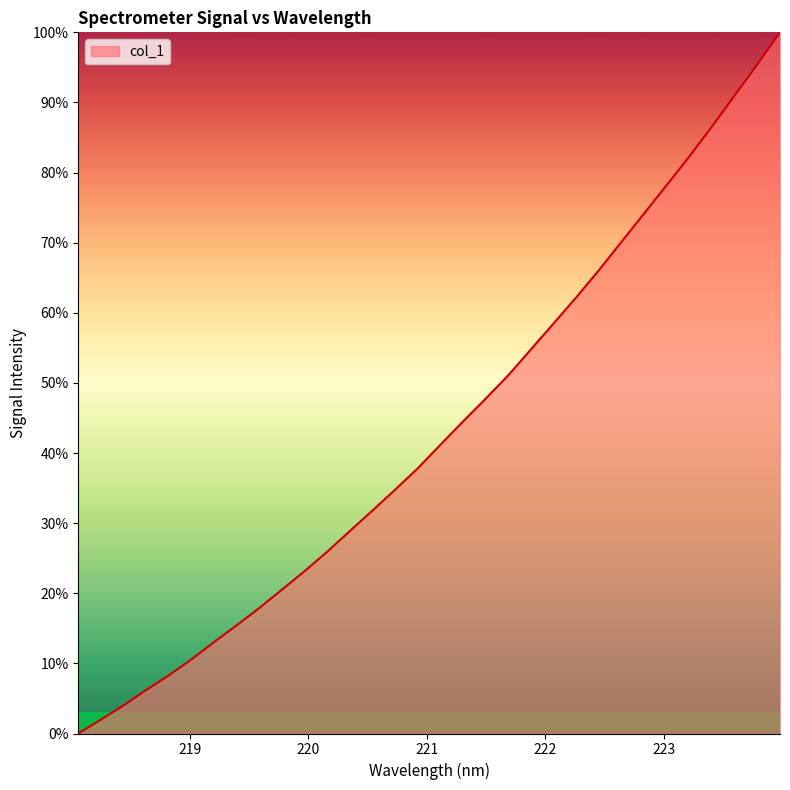

How many distinct data groups are displayed?

1